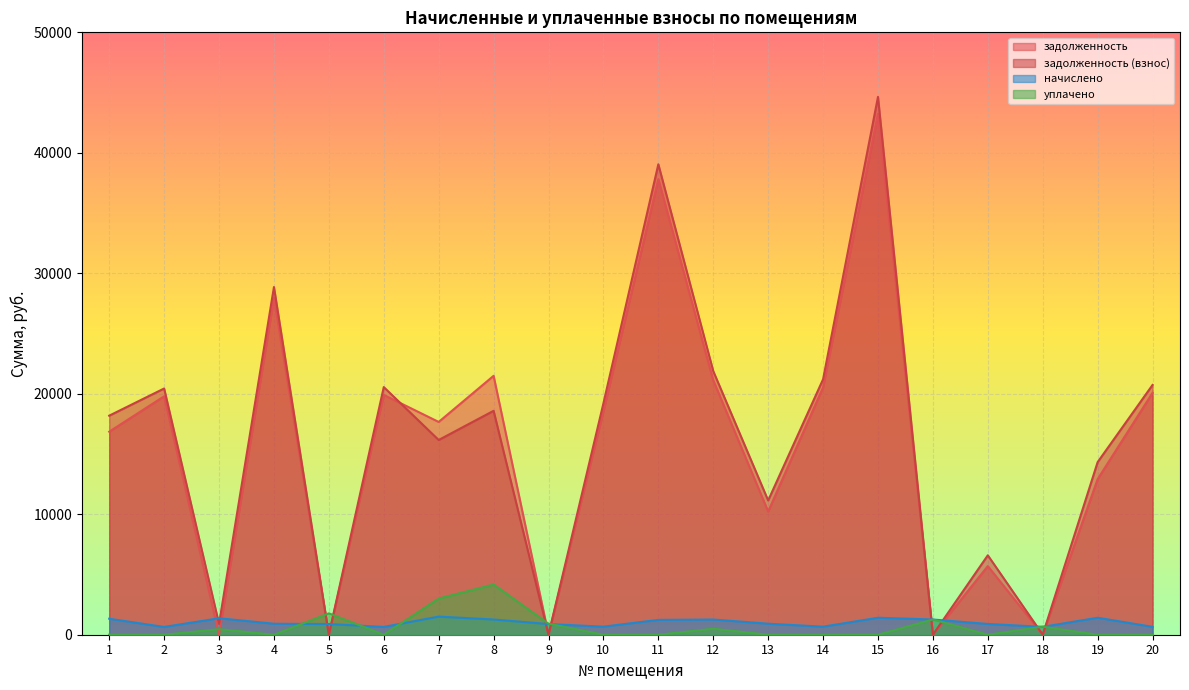

At which label does задолженность (взнос) reach its minimum?

5